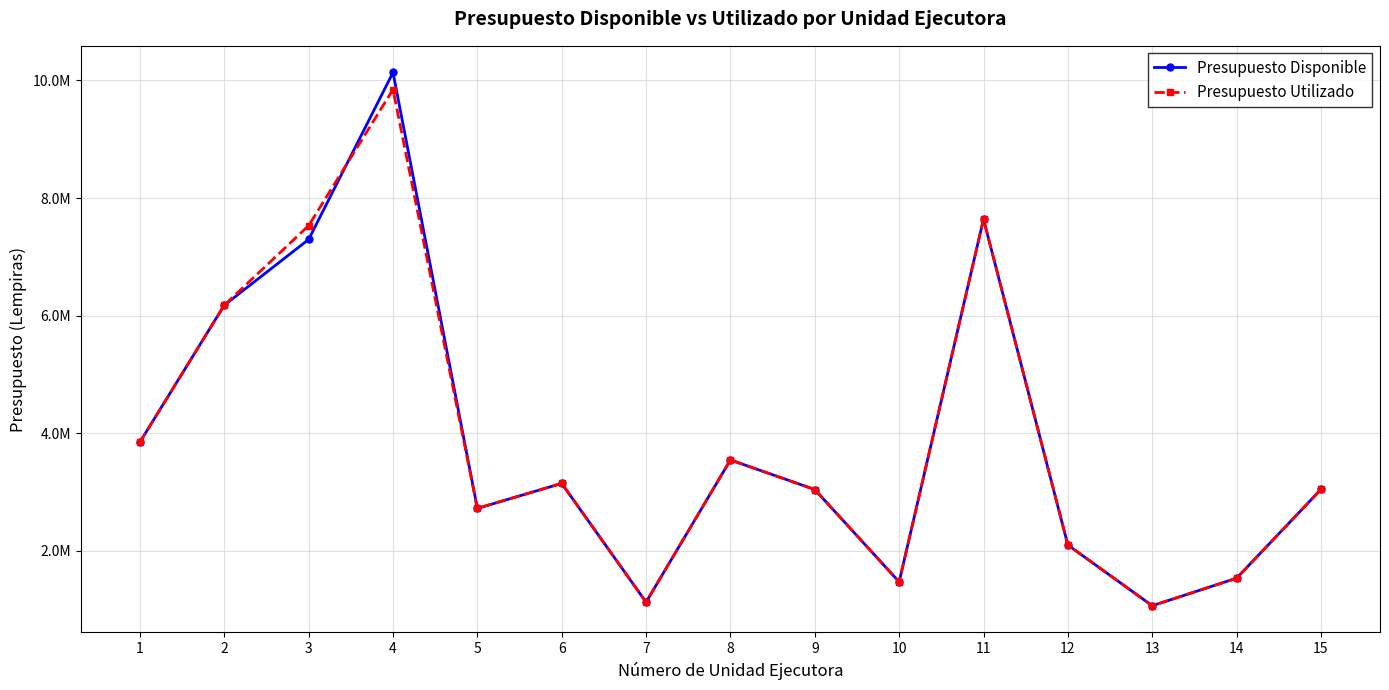

Reading left to right, transcribe all the data shown in this chart.

Presupuesto Disponible: 3848813.0	6177360.0	7295192.0	10134931.0	2721460.0	3146297.0	1126714.0	3545373.0	3042023.0	1471198.0	7640308.0	2098267.0	1065610.0	1534140.0	3043973.0
Presupuesto Utilizado: 3848813.0	6177360.0	7530362.0	9844963.7	2721460.0	3146297.0	1126714.0	3545373.0	3042023.0	1471198.0	7640308.0	2098267.0	1065610.0	1534140.0	3043973.0